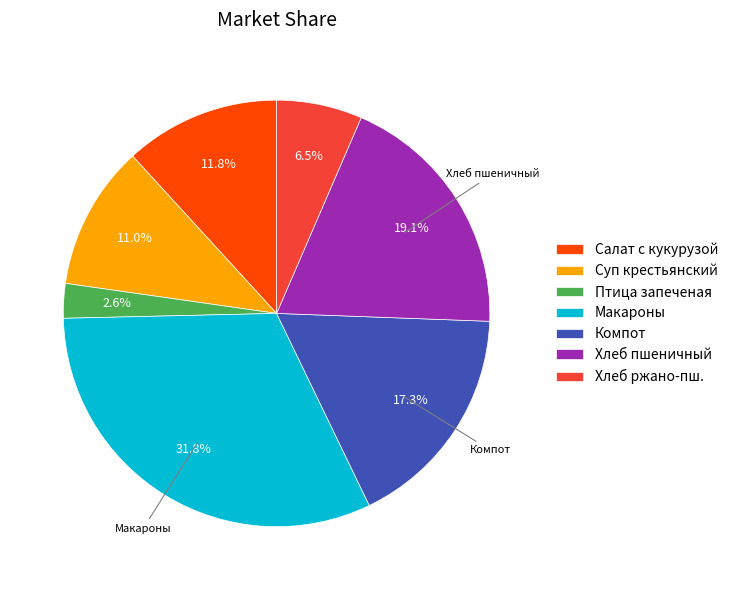

Which category has the smallest portion of the pie?

Птица запеченая